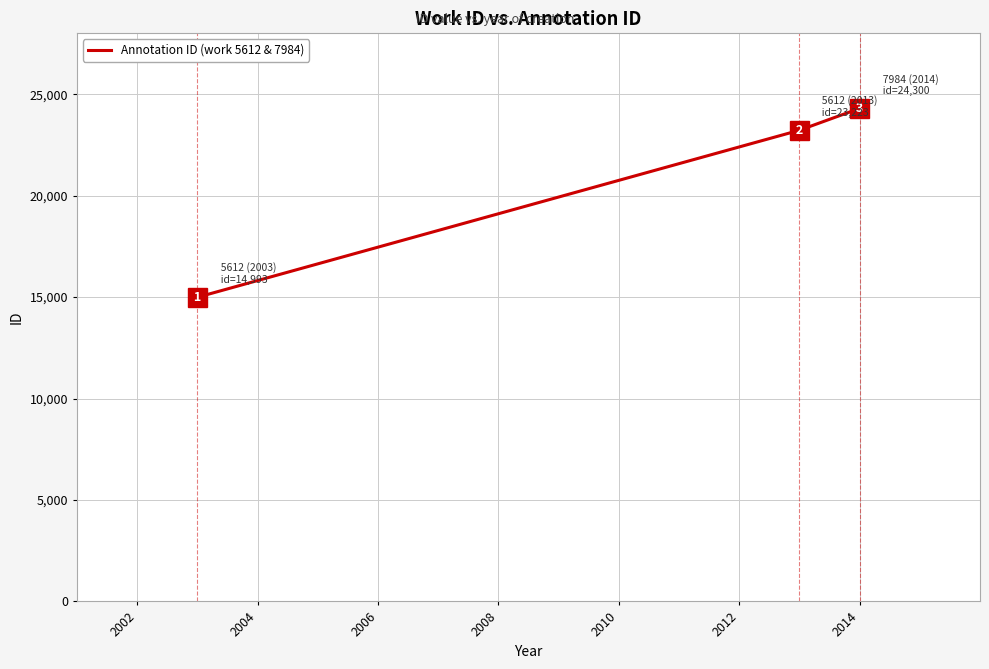

What is the minimum value shown in the chart?

14993